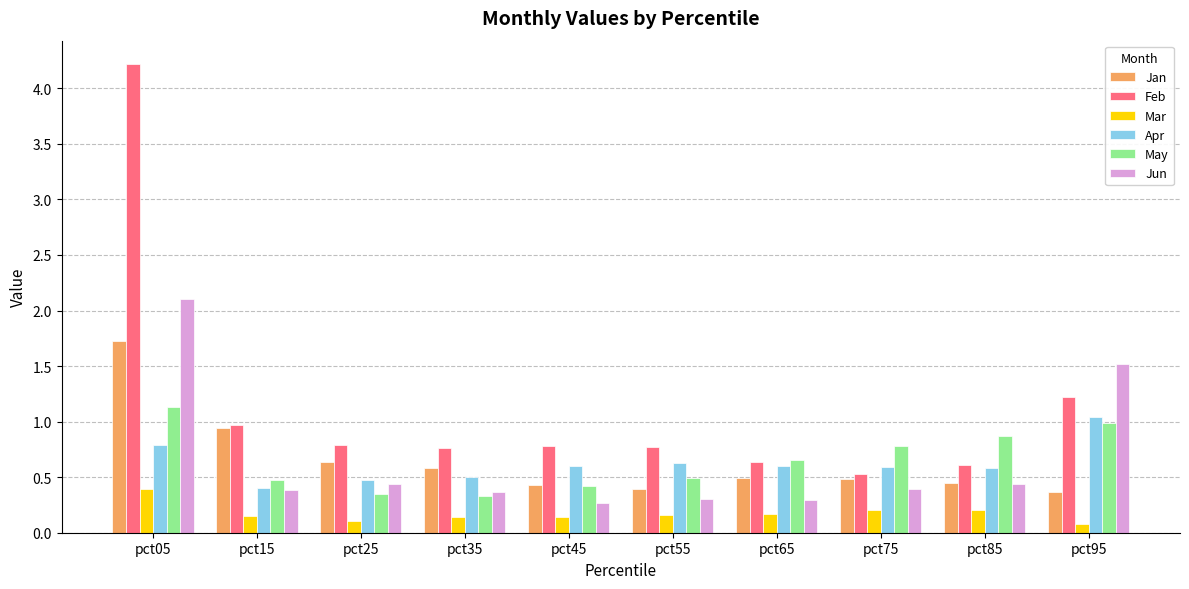

Rank the series at pct55 from highest to lowest value.

Feb, Apr, May, Jan, Jun, Mar